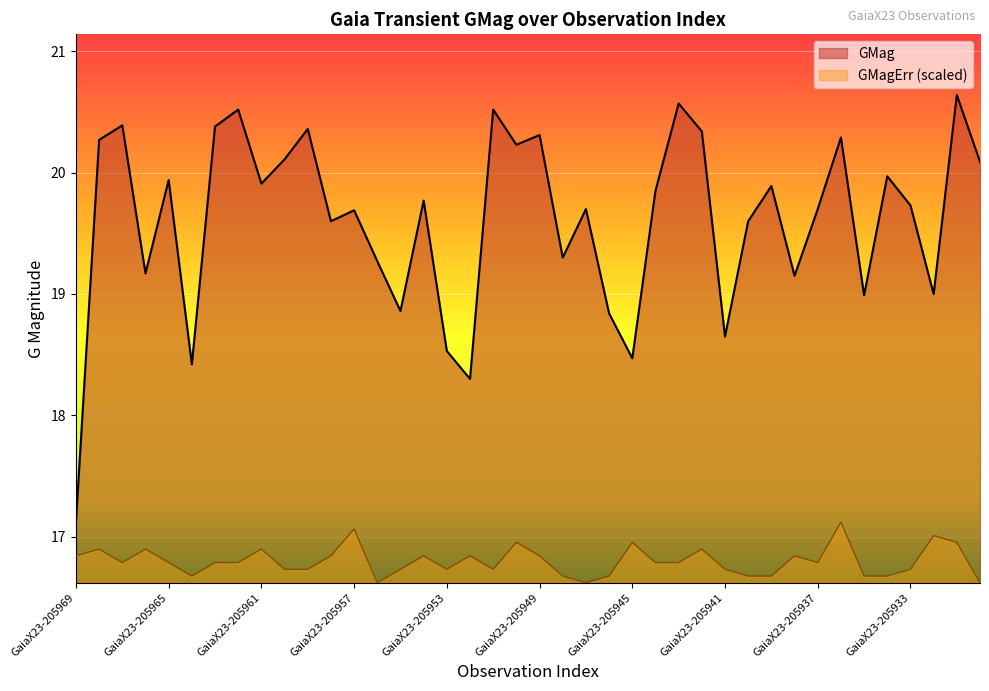

Which series has the widest spread of values?

GMag